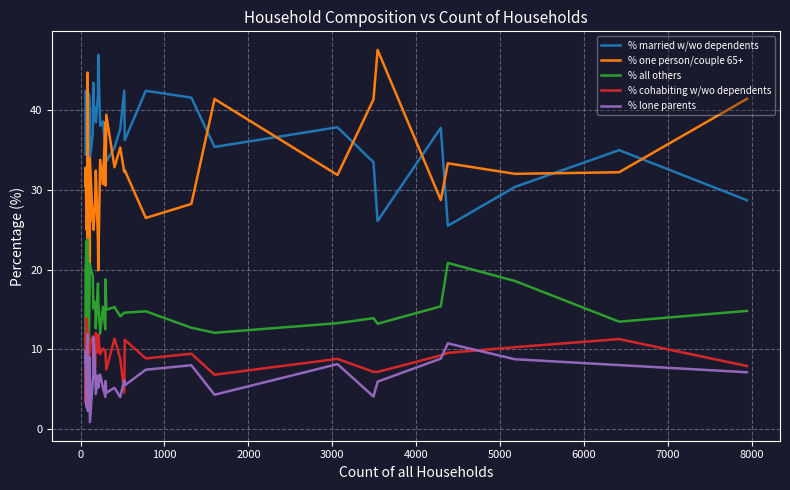

True or false: % cohabiting w/wo dependents and % married w/wo dependents cross at least once.

False